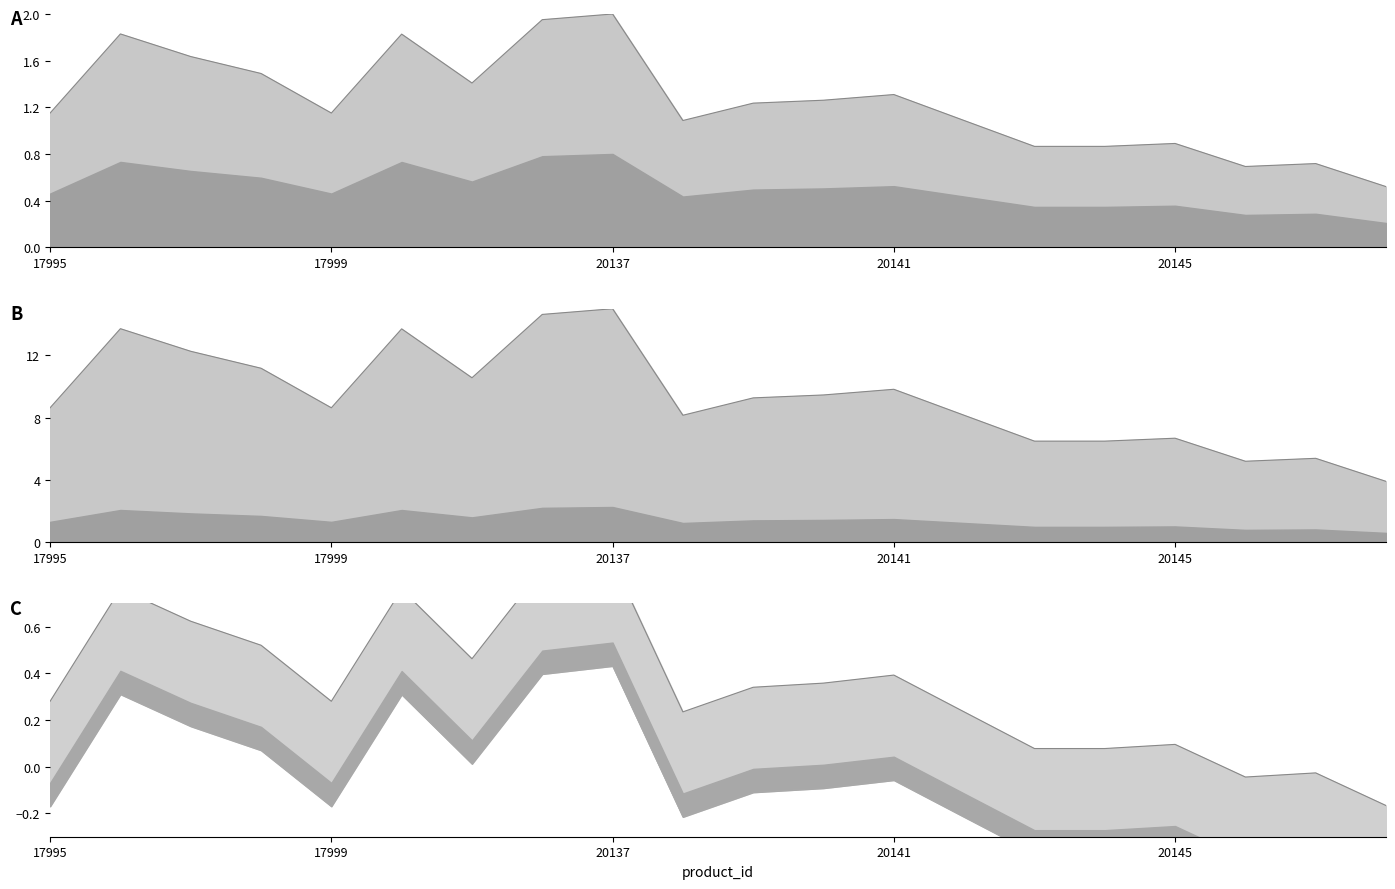

Reading left to right, extract all data points from this chart.

Цена руб. line: 1.2	1.8	1.6	1.5	1.2	1.8	1.4	2.0	2.0	1.1	1.2	1.3	1.3	1.1	0.9	0.9	0.9	0.7	0.7	0.5
Цена руб. line B: 8.6	13.7	12.3	11.2	8.6	13.7	10.6	14.6	15.0	8.1	9.3	9.5	9.8	8.1	6.5	6.5	6.7	5.2	5.4	3.9
Цена руб. line C: 0.3	0.8	0.6	0.5	0.3	0.8	0.5	0.8	0.9	0.2	0.3	0.4	0.4	0.2	0.1	0.1	0.1	-0.0	-0.0	-0.2
Цена руб. line C lower: -0.2	0.3	0.2	0.1	-0.2	0.3	0.0	0.4	0.4	-0.2	-0.1	-0.1	-0.1	-0.2	-0.4	-0.4	-0.4	-0.5	-0.5	-0.6